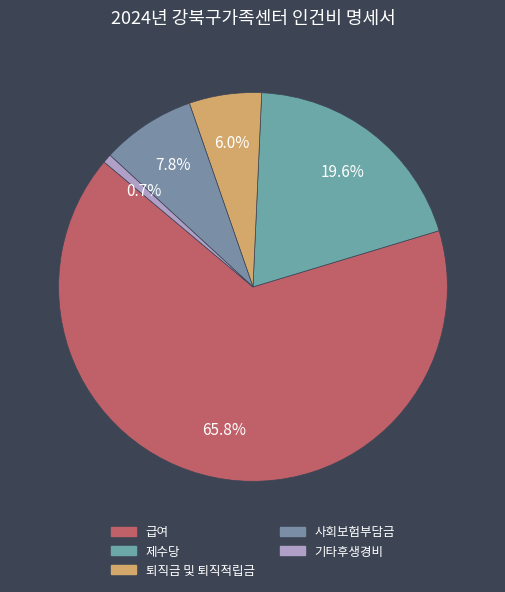

To the nearest percent, what is the combined percentage of 퇴직금 및 퇴직적립금 and 사회보험부담금?

14%